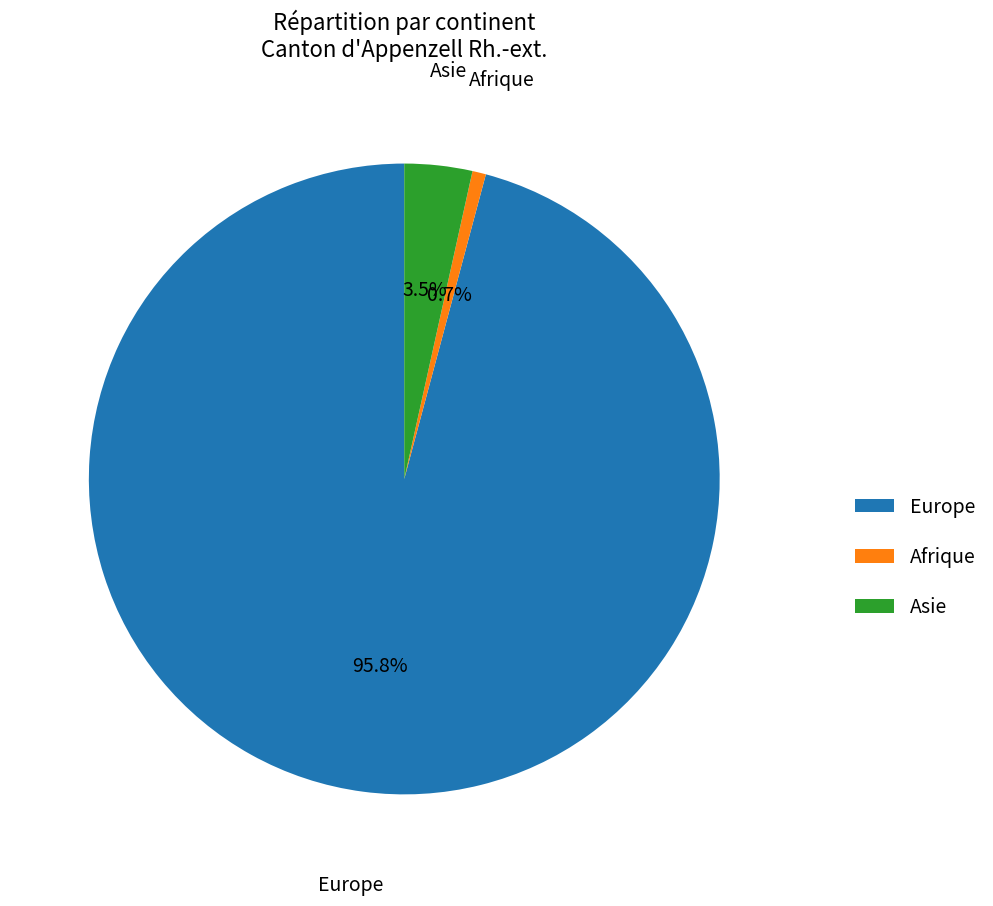

To the nearest percent, what is the combined percentage of Afrique and Europe?

97%